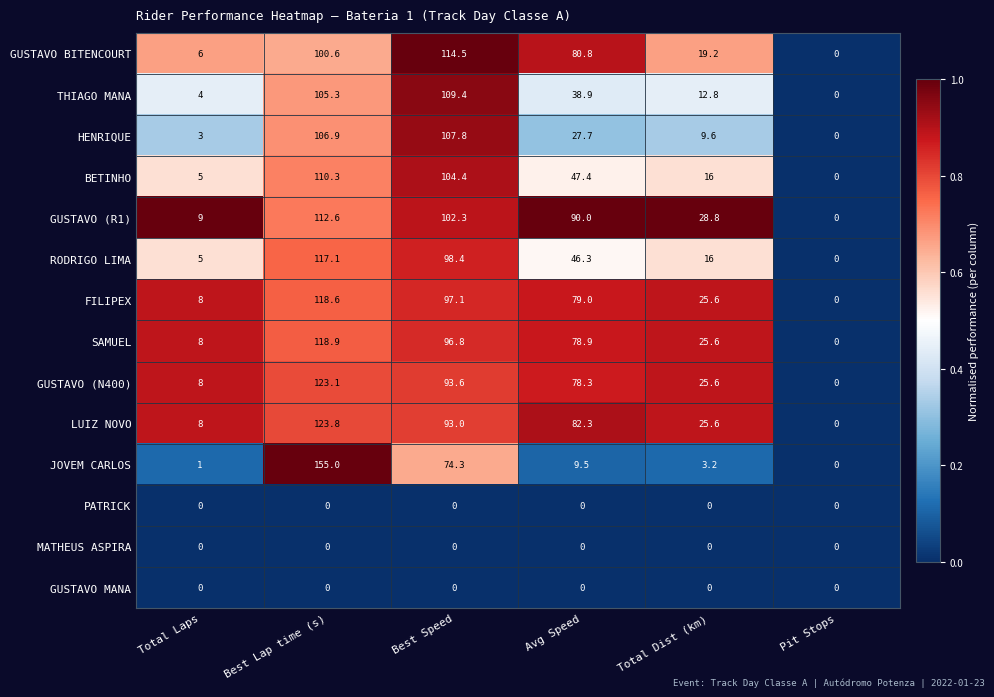

Rank the categories by GUSTAVO (N400) value from lowest to highest.

Pit Stops, Total Laps, Total Dist (km), Avg Speed, Best Speed, Best Lap time (s)